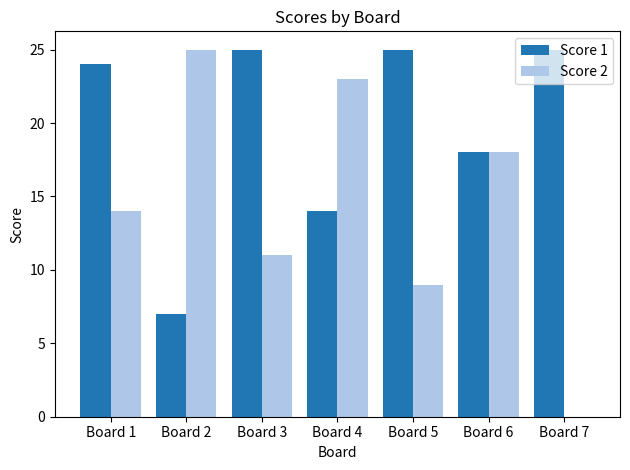

What is the sum of the Score 1 values at Board 4 and Board 6?

32